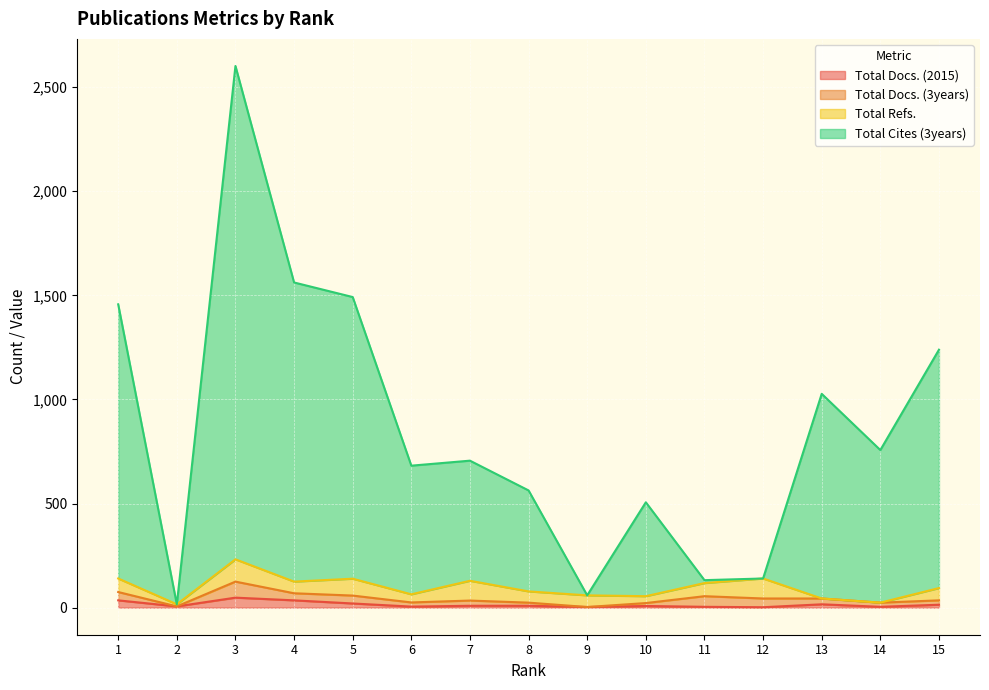

Which series has the largest range (max minus min)?

Total Cites (3years)